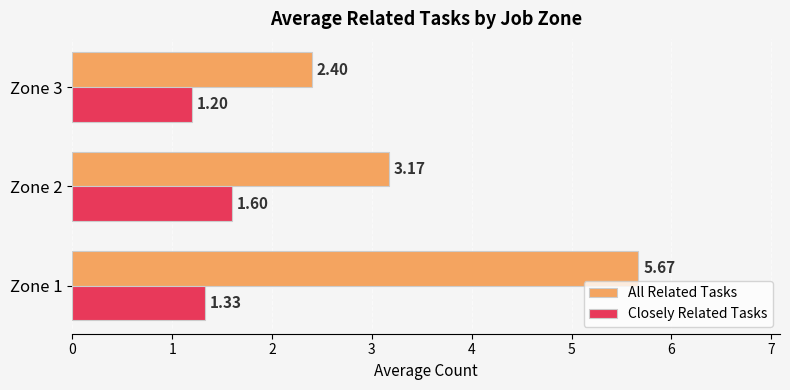

What is the sum of all Closely Related Tasks values?

4.1